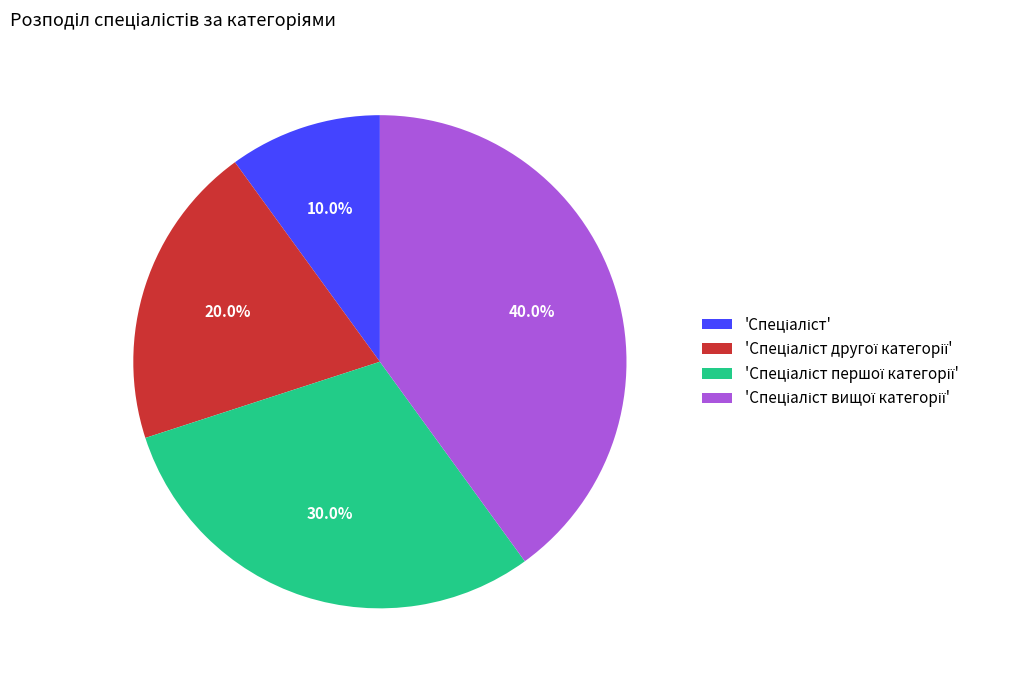

Is there a majority slice in this chart?

No